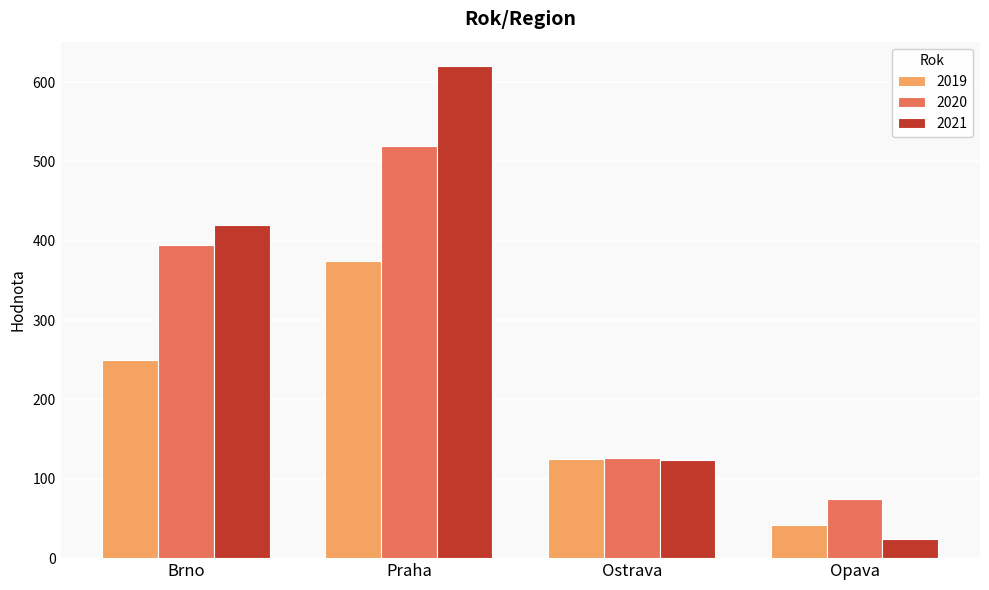

Which series changed the most between Praha and Ostrava?

2021